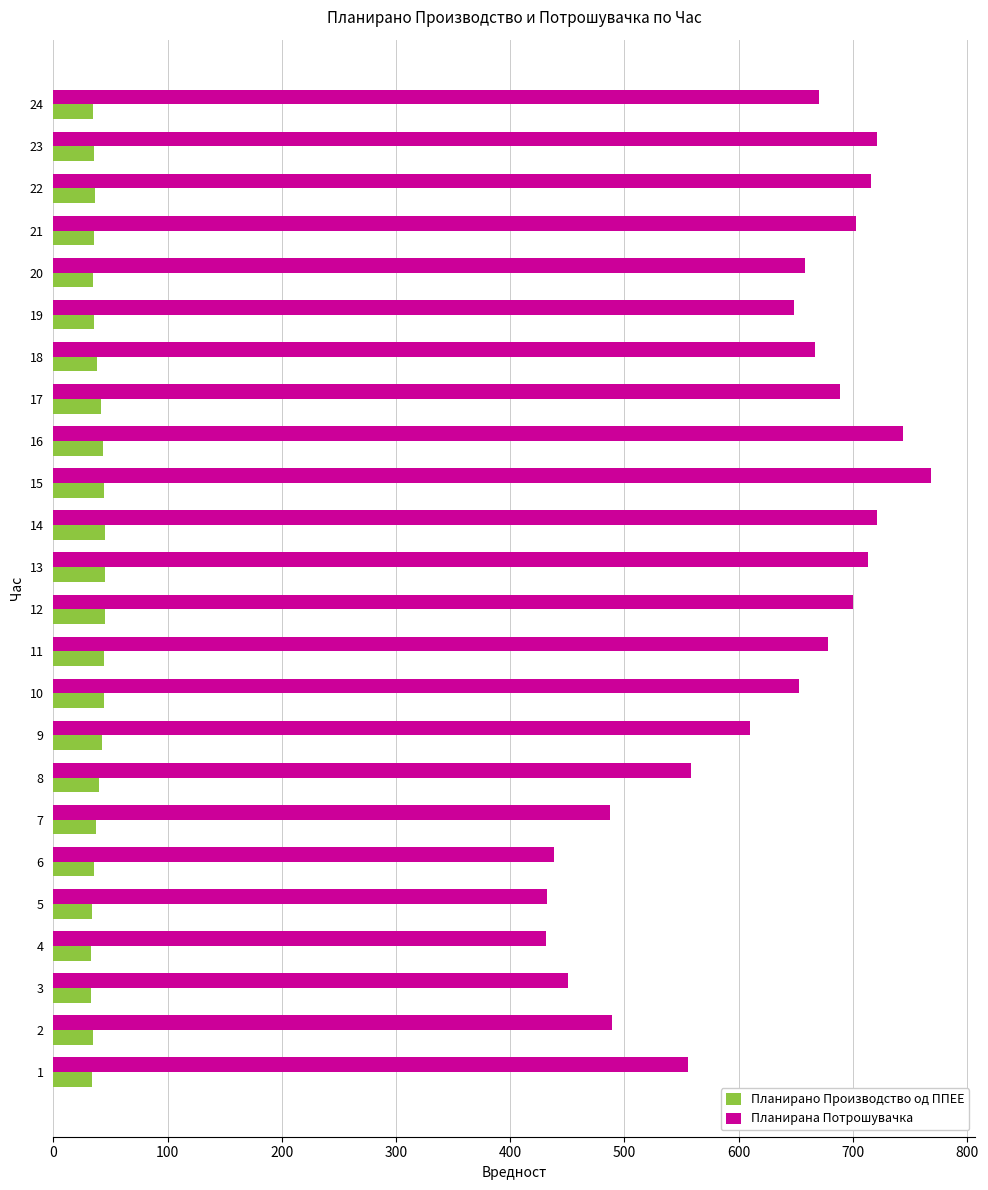

What is the sum of all Планирано Производство од ППЕЕ values?

930.8